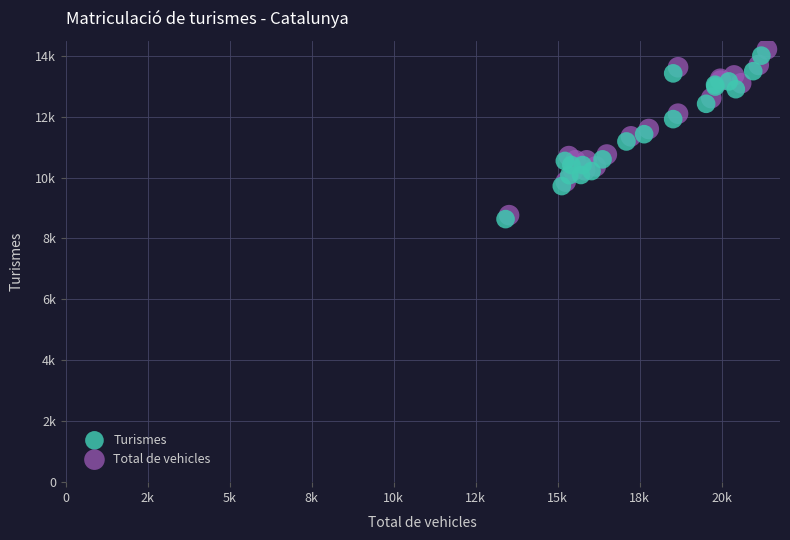

Which series has the largest Y range (max minus min)?

Total de vehicles